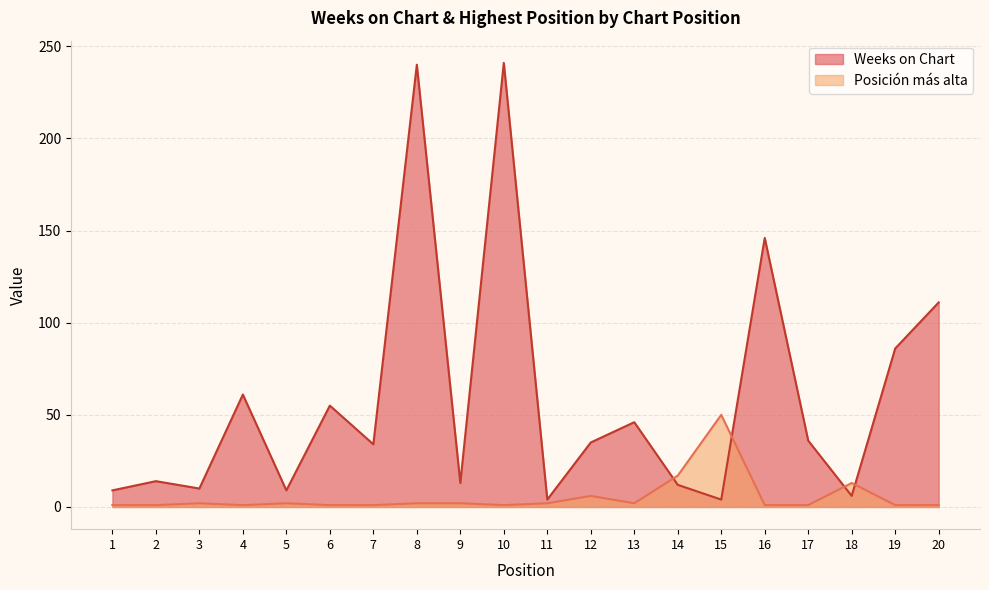

What is the value of the Weeks on Chart point at the 20th from the left?

111